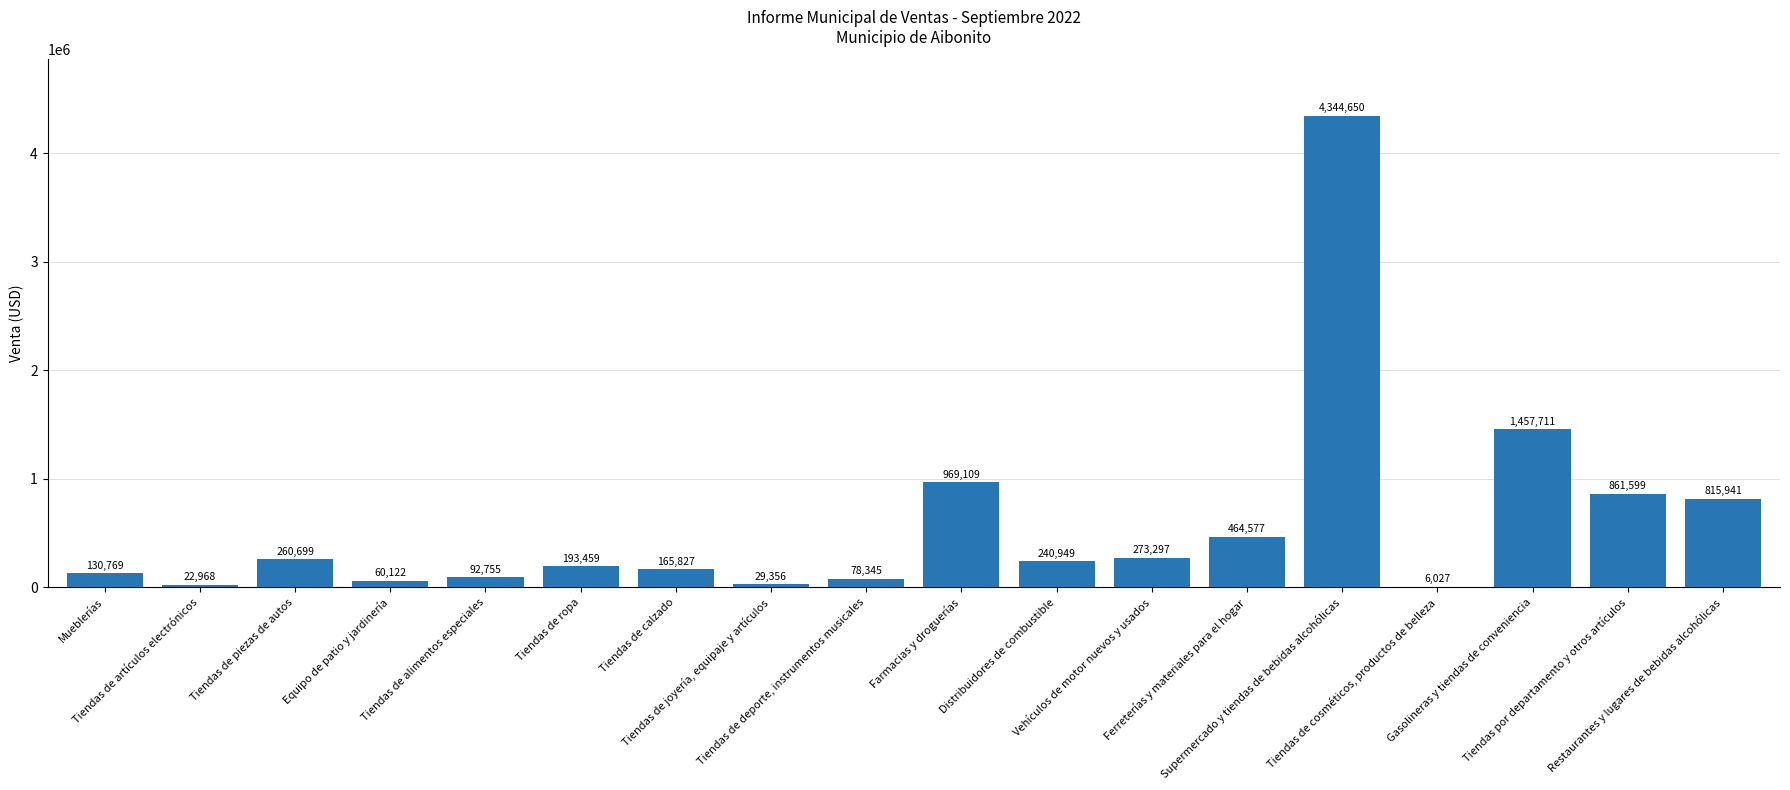

Between Ferreterías y materiales para el hogar and Equipo de patio y jardinería, which is larger?

Ferreterías y materiales para el hogar